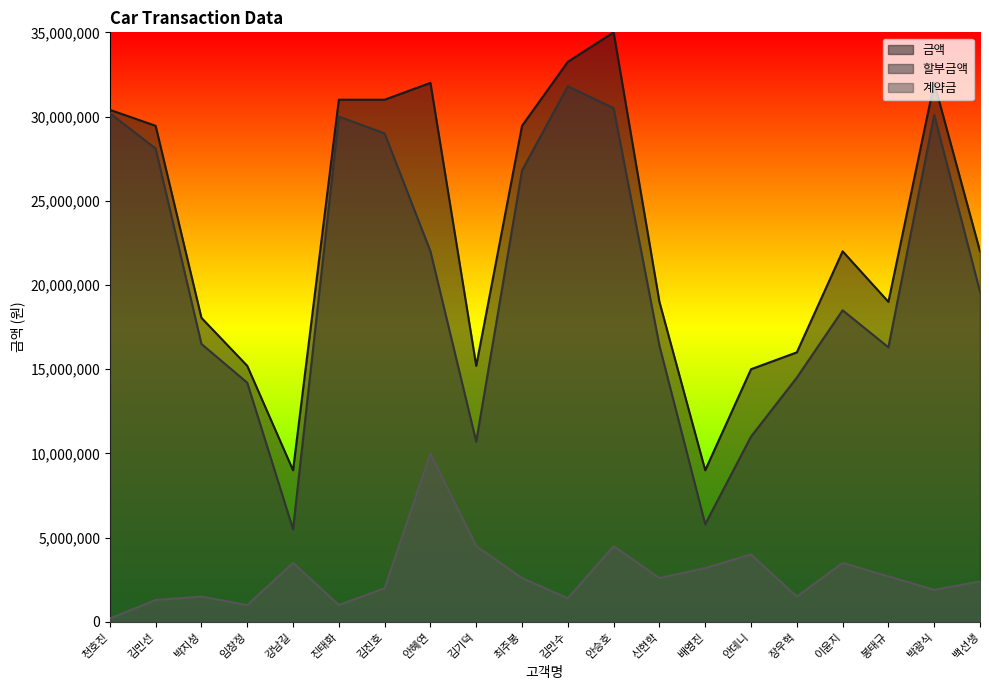

Reading right to left, transcribe all the data shown in this chart.

금액: 백선생=22000000	박광식=32000000	봉태규=19000000	이윤지=22000000	장우혁=16000000	안데니=15000000	배영진=9000000	신현학=19000000	안승호=35000000	김만수=33250000	최주봉=29450000	김기덕=15200000	안혜연=32000000	김진호=31000000	진태화=31000000	강남길=9000000	임창정=15200000	박지성=18050000	김민선=29450000	천호진=30400000
할부금액: 백선생=19600000	박광식=30100000	봉태규=16300000	이윤지=18500000	장우혁=14500000	안데니=11000000	배영진=5800000	신현학=16400000	안승호=30500000	김만수=31800000	최주봉=26800000	김기덕=10700000	안혜연=22000000	김진호=29000000	진태화=30000000	강남길=5500000	임창정=14200000	박지성=16500000	김민선=28100000	천호진=30200000
계약금: 백선생=2400000	박광식=1900000	봉태규=2700000	이윤지=3500000	장우혁=1500000	안데니=4000000	배영진=3200000	신현학=2600000	안승호=4500000	김만수=1400000	최주봉=2600000	김기덕=4500000	안혜연=10000000	김진호=2000000	진태화=1000000	강남길=3500000	임창정=1000000	박지성=1500000	김민선=1300000	천호진=200000